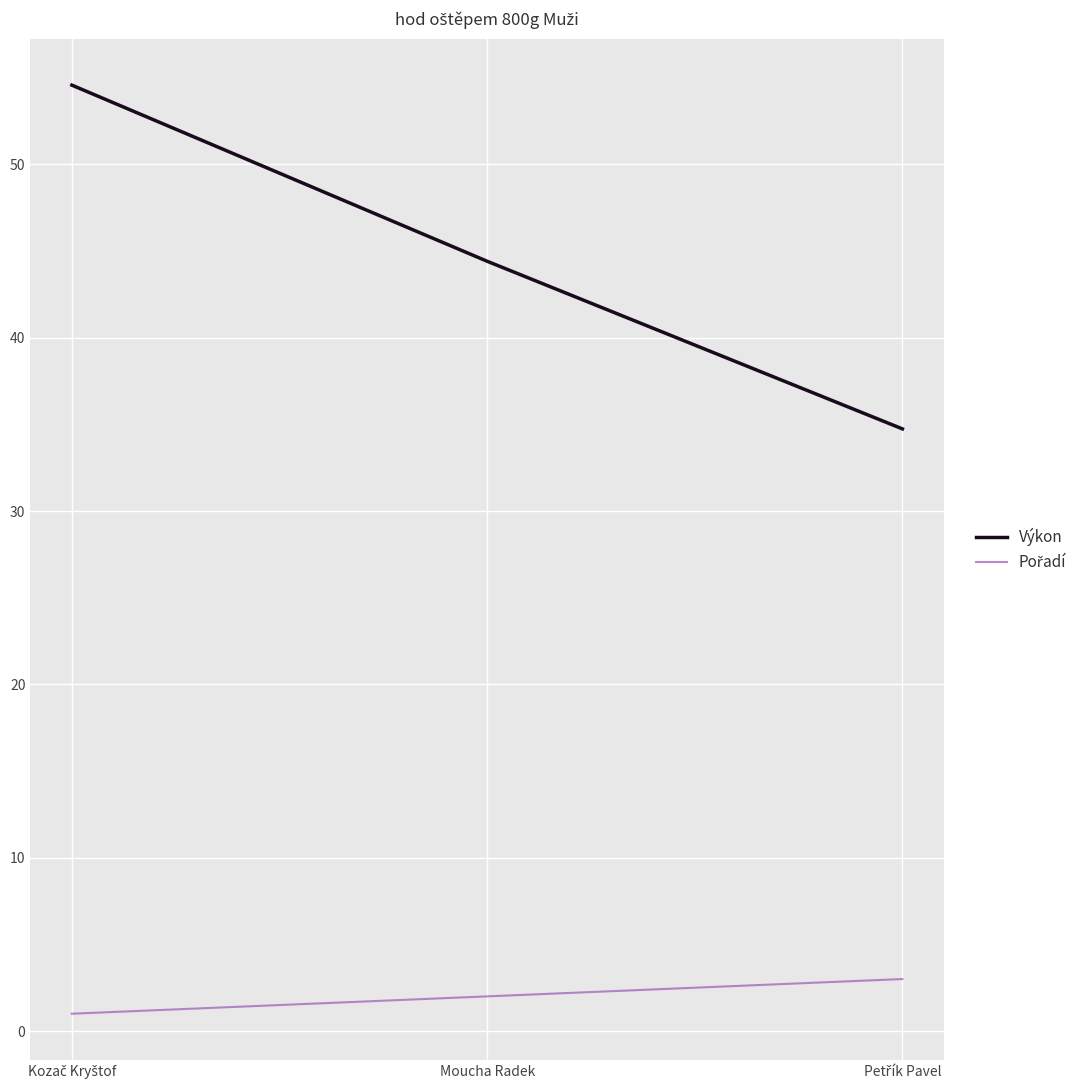

Which series has the widest spread of values?

Výkon